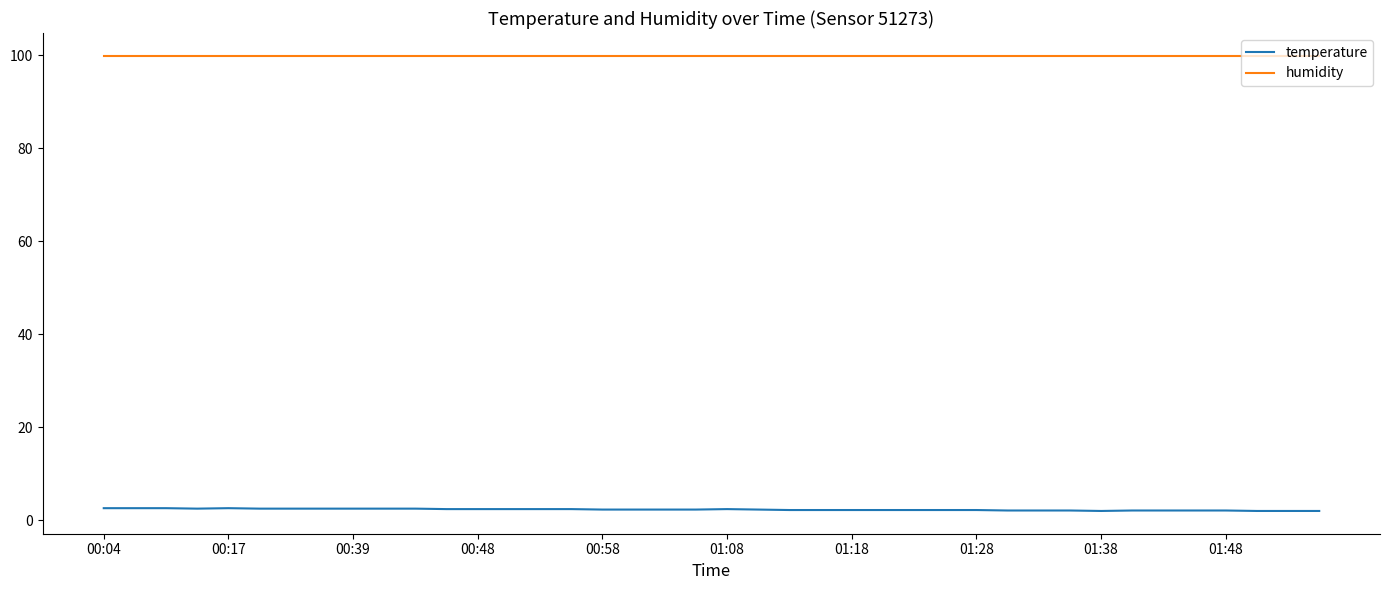

True or false: temperature and humidity cross at least once.

False